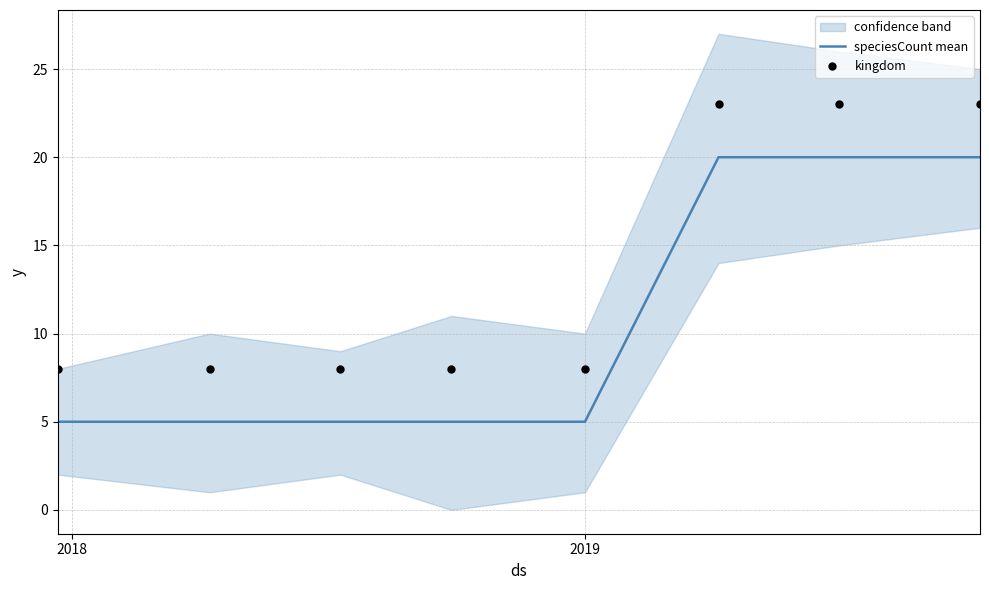

Which series reaches the maximum Y coordinate?

kingdom